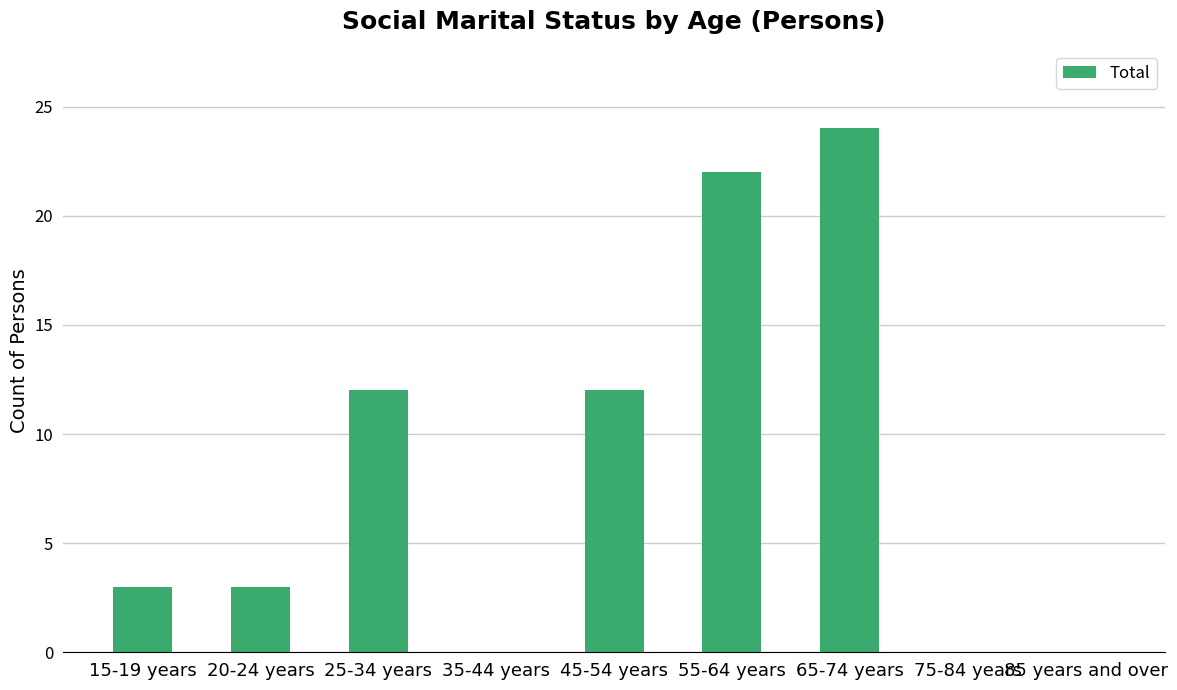

The value at 45-54 years is 8. True or false?

False